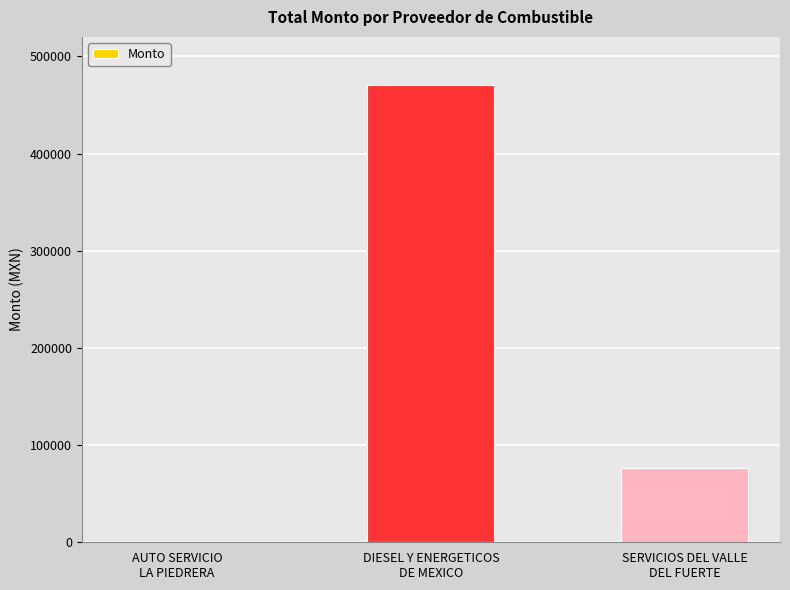

What is the difference between the values at DIESEL Y ENERGETICOS
DE MEXICO and AUTO SERVICIO
LA PIEDRERA?

469497